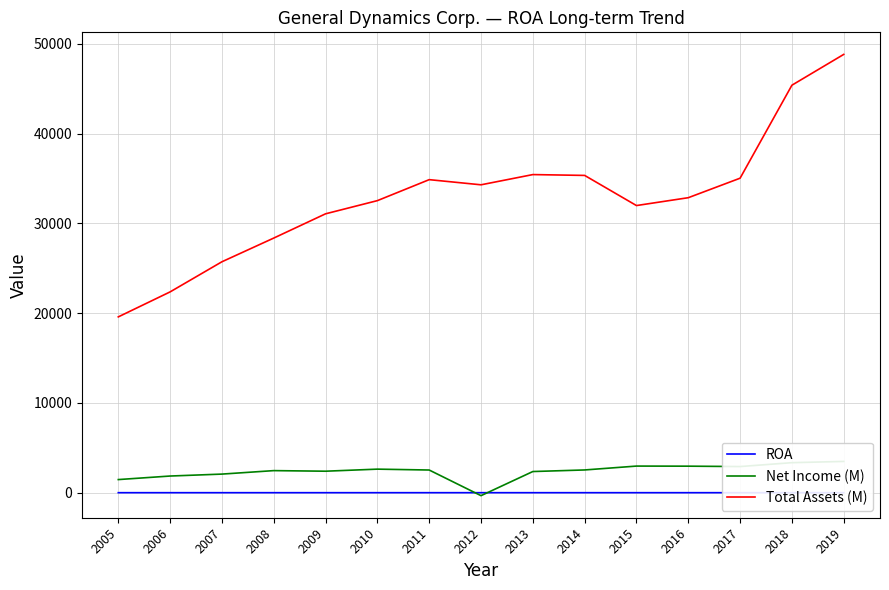

What is the minimum value for Total Assets (M)?

19591.0